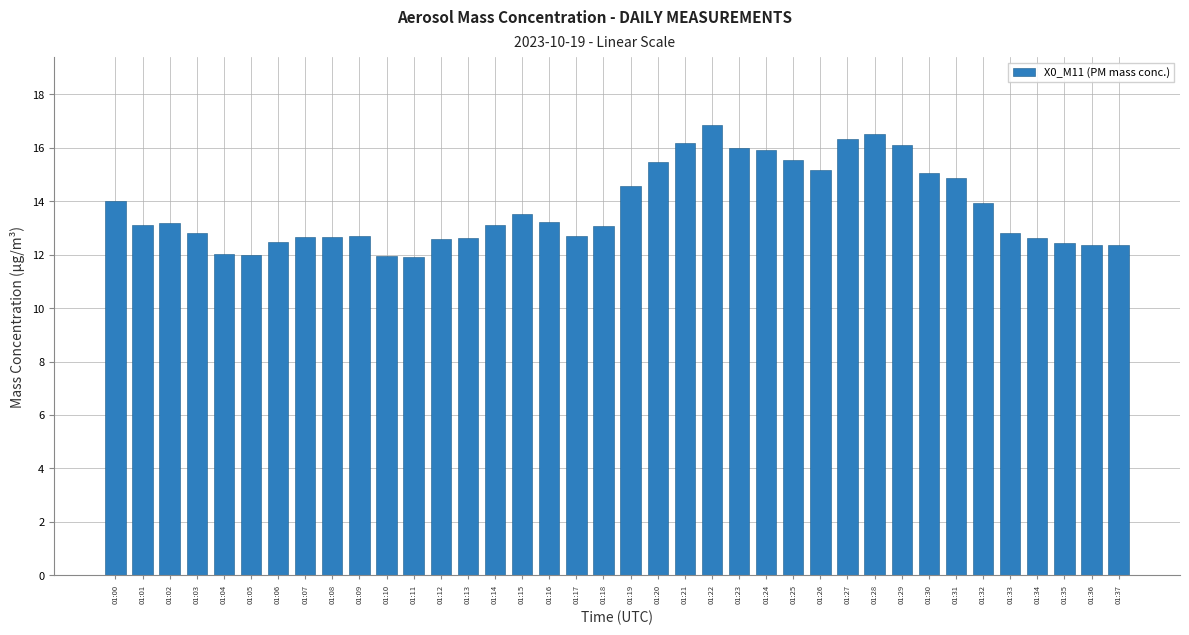

What is the value of the 27th bar from the left?

15.2